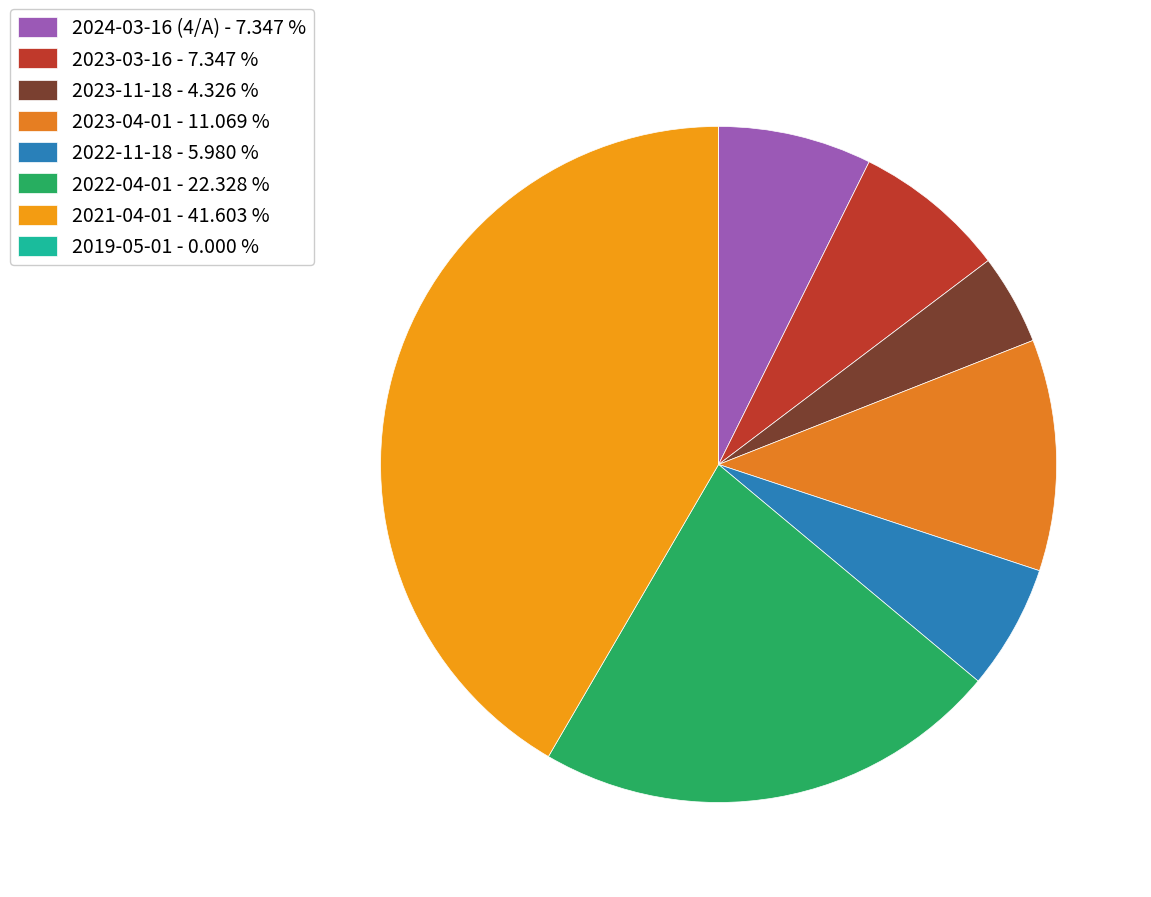

To the nearest percent, what portion does 2023-11-18 represent?

4%